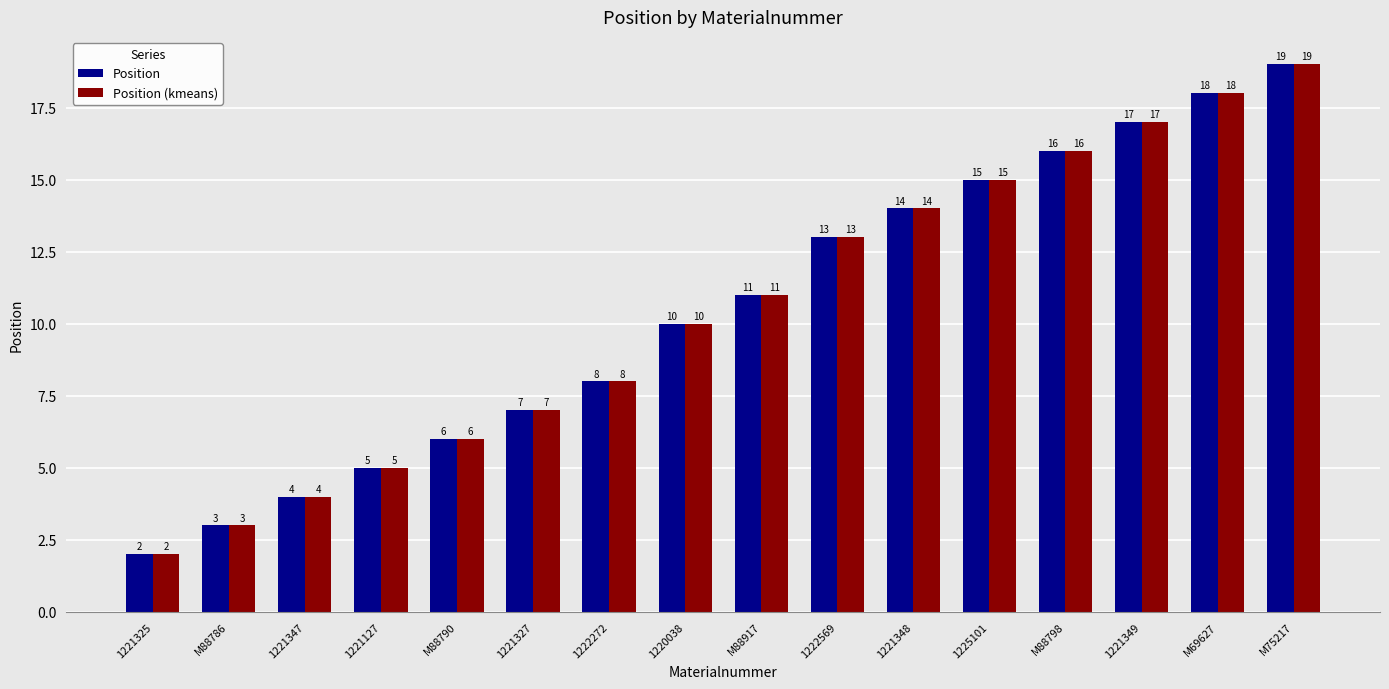

What is the total value across all series at 1221347?

8